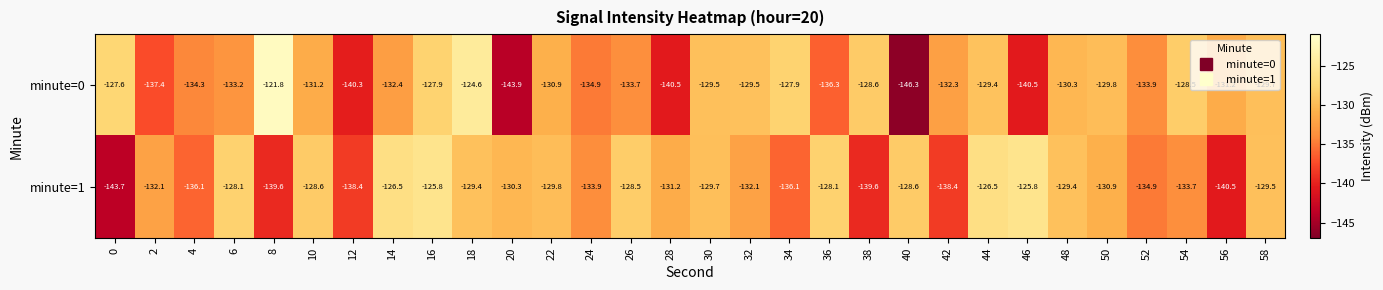

List the series in order of their peak value, lowest first.

minute=1, minute=0